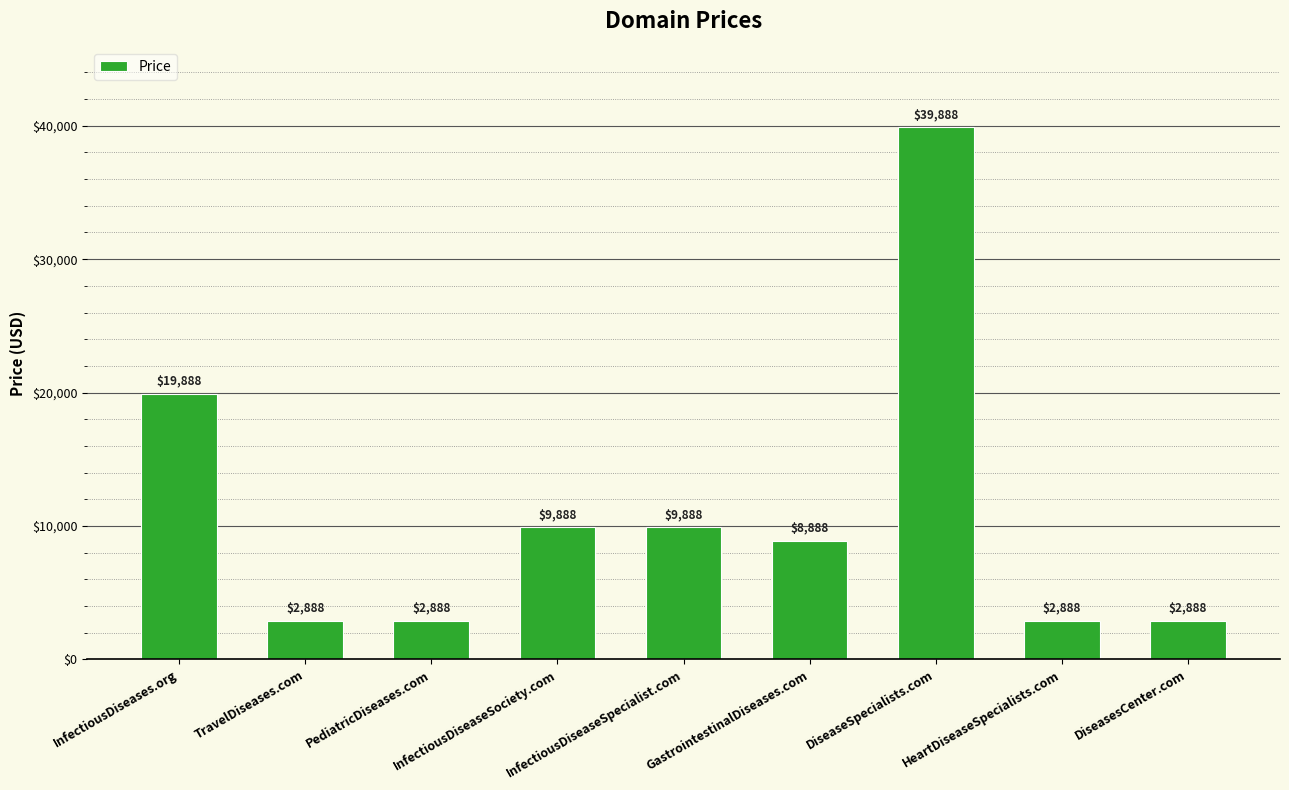

Is it true that the value at TravelDiseases.com is 2888?

True